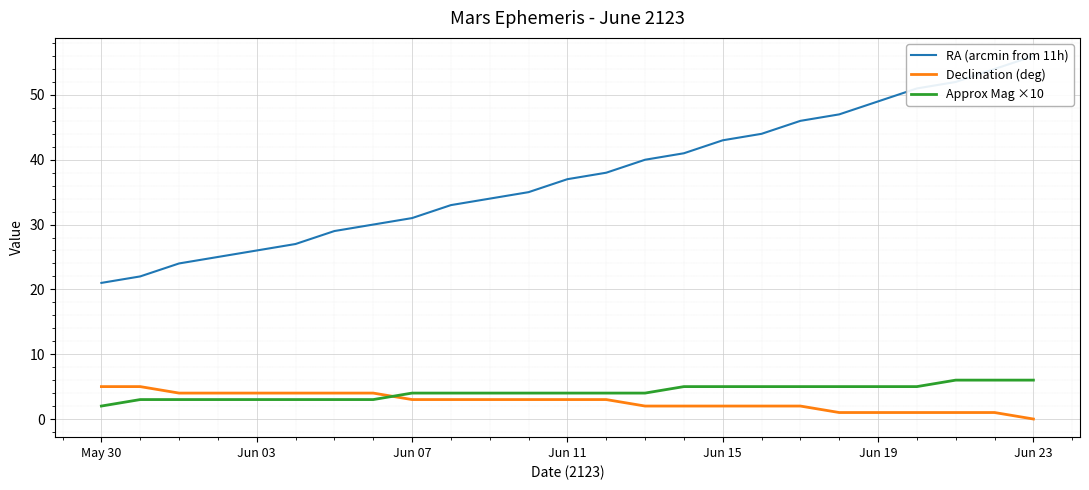

How many Approx Mag ×10 values are between 3 and 5?

21